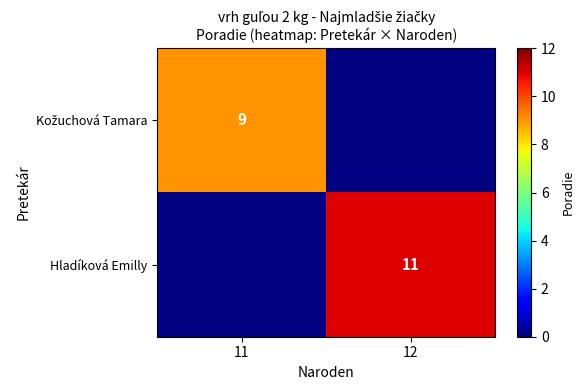

Is it true that Hladíková Emilly equals 11 at 12?

True